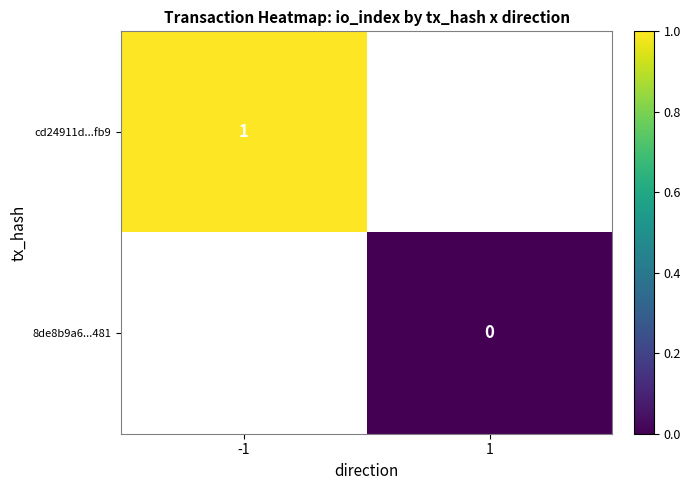

At which label does 8de8b9a6...481 reach its minimum?

-1